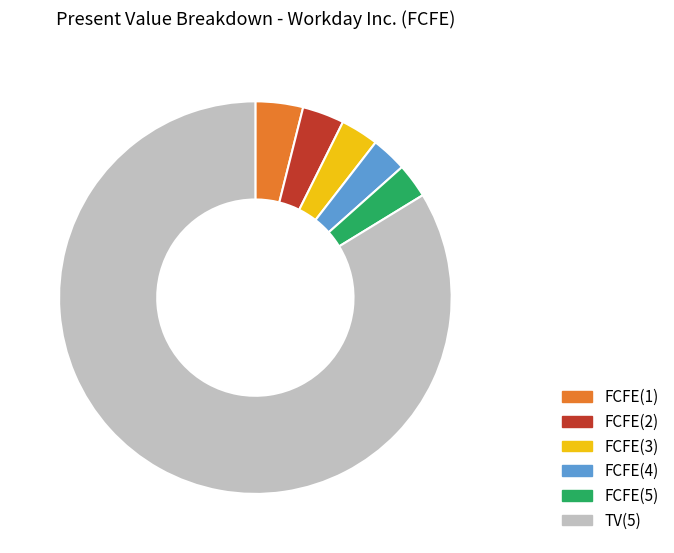

The FCFE(3) slice represents 3% of the pie. True or false?

True